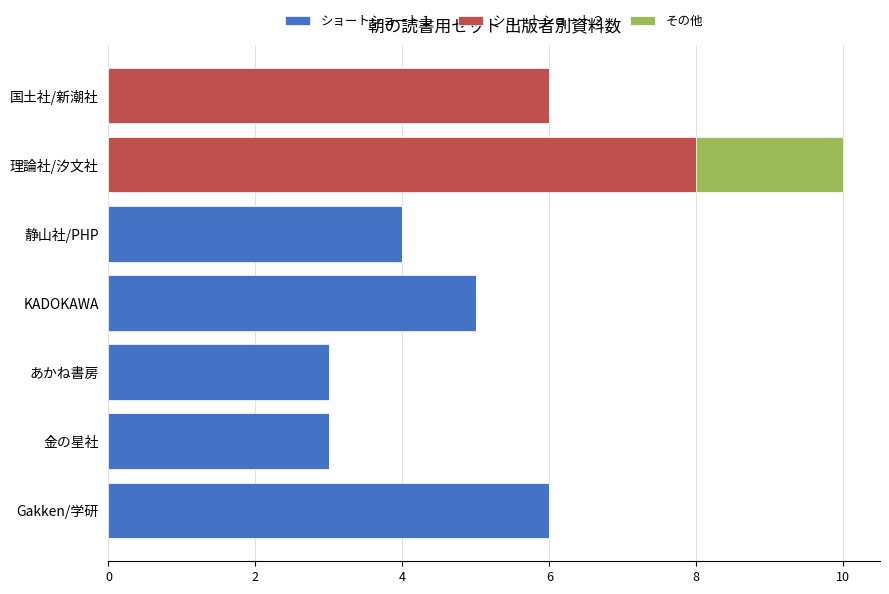

Count the number of data series in this chart.

3